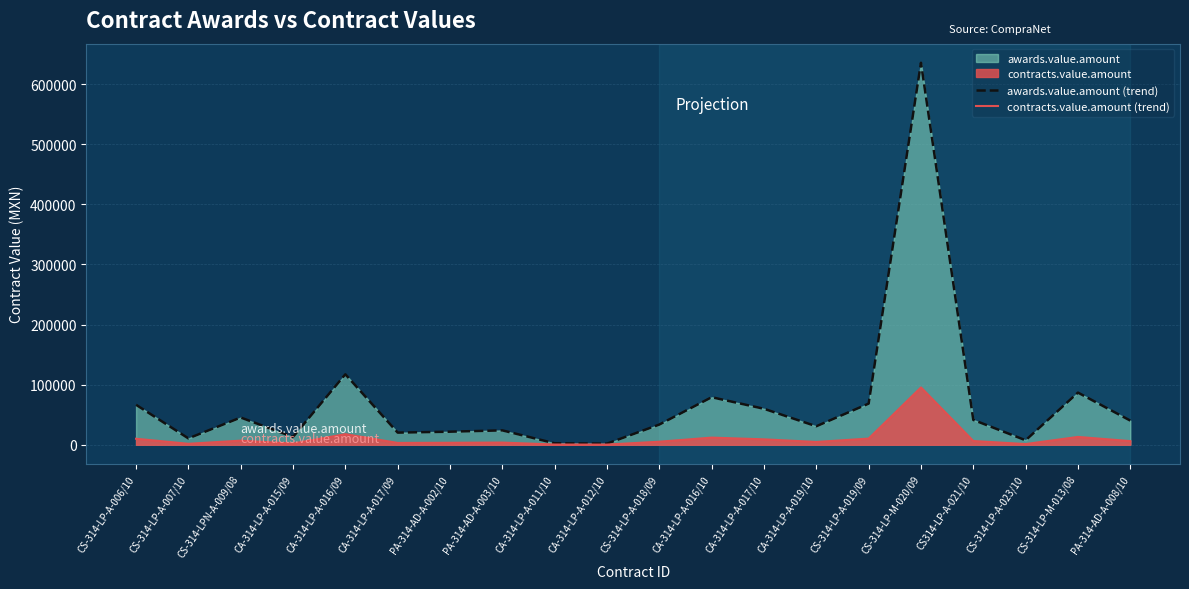

At how many categories does at least one series exceed 578002?

1